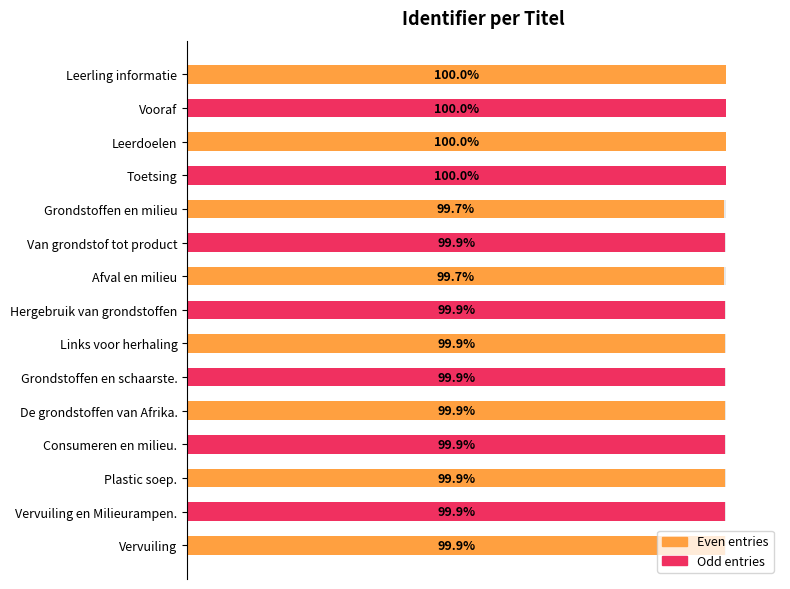

True or false: the data shows 99.9 at De grondstoffen van Afrika..

True